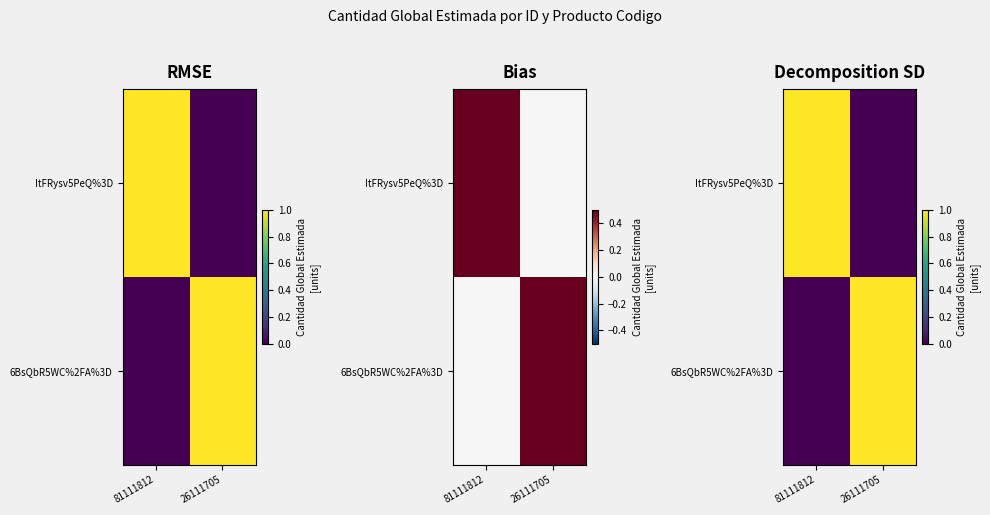

How many values in the ItFRysv5PeQ%3D series are below 1?

1